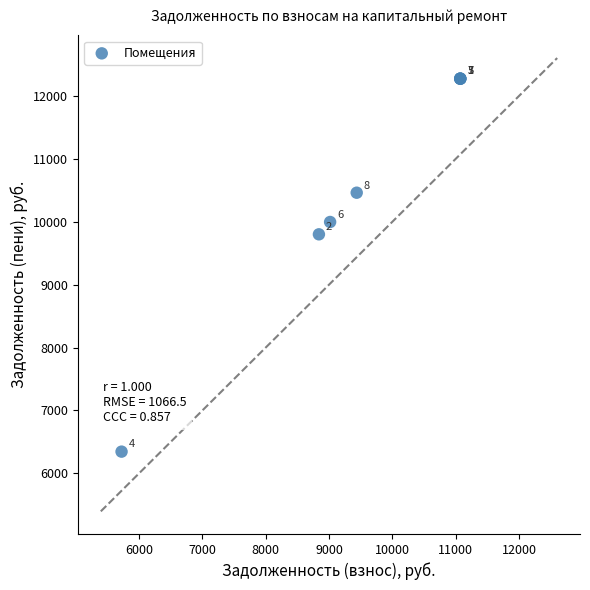

What Y value in the scatter plot is closest to 9310?

9800.4